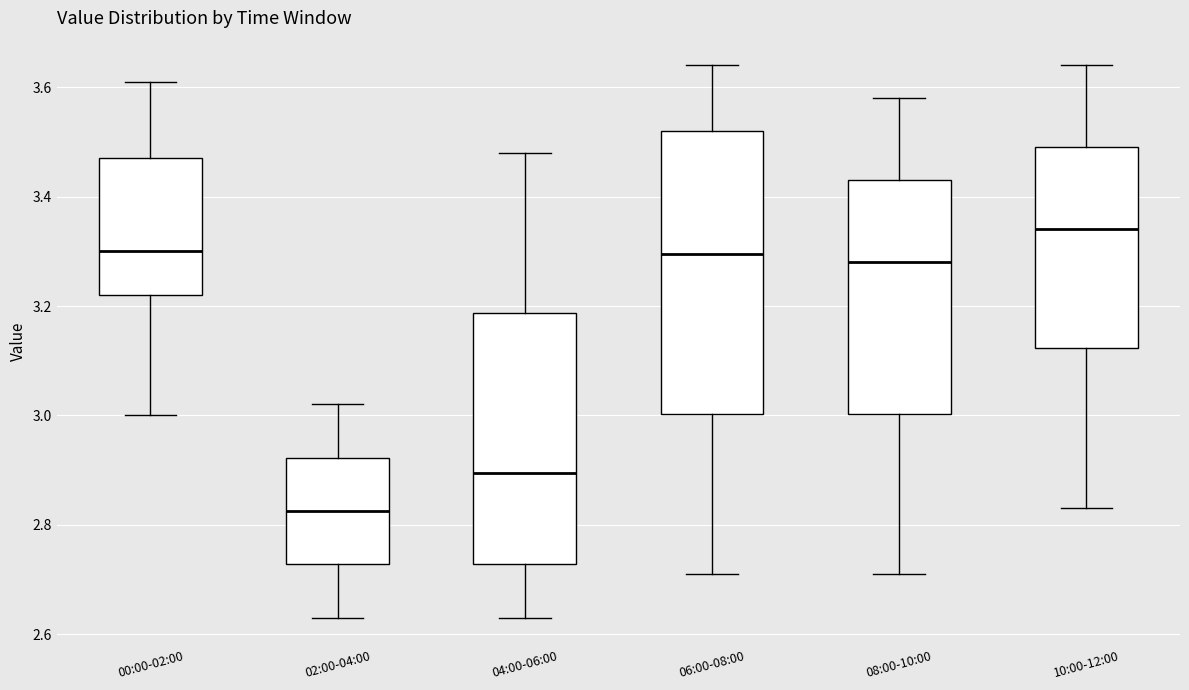

Which box is the tallest, from its lower edge to its upper edge?

06:00-08:00